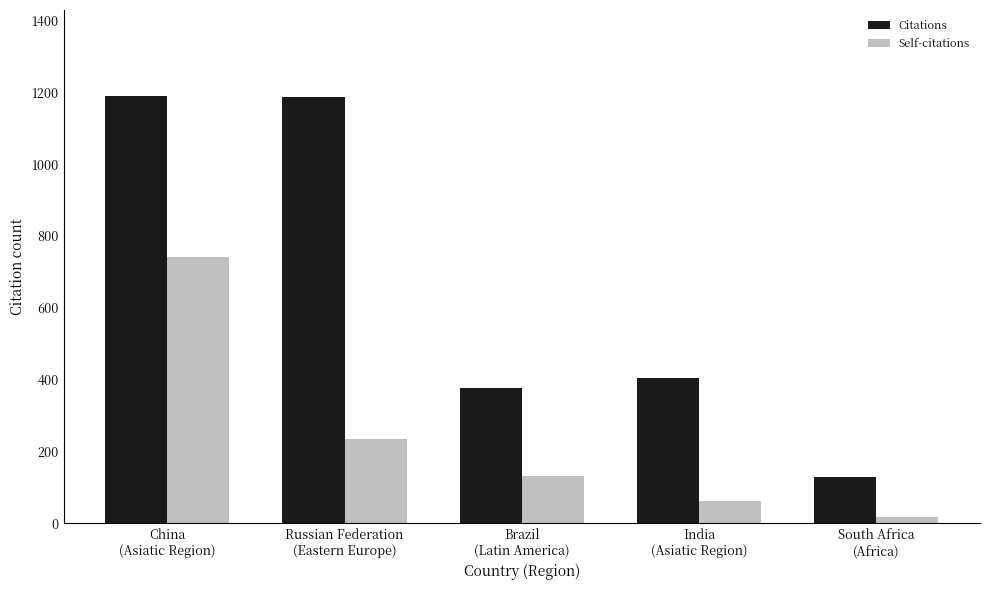

Which series changed the most between India
(Asiatic Region) and South Africa
(Africa)?

Citations